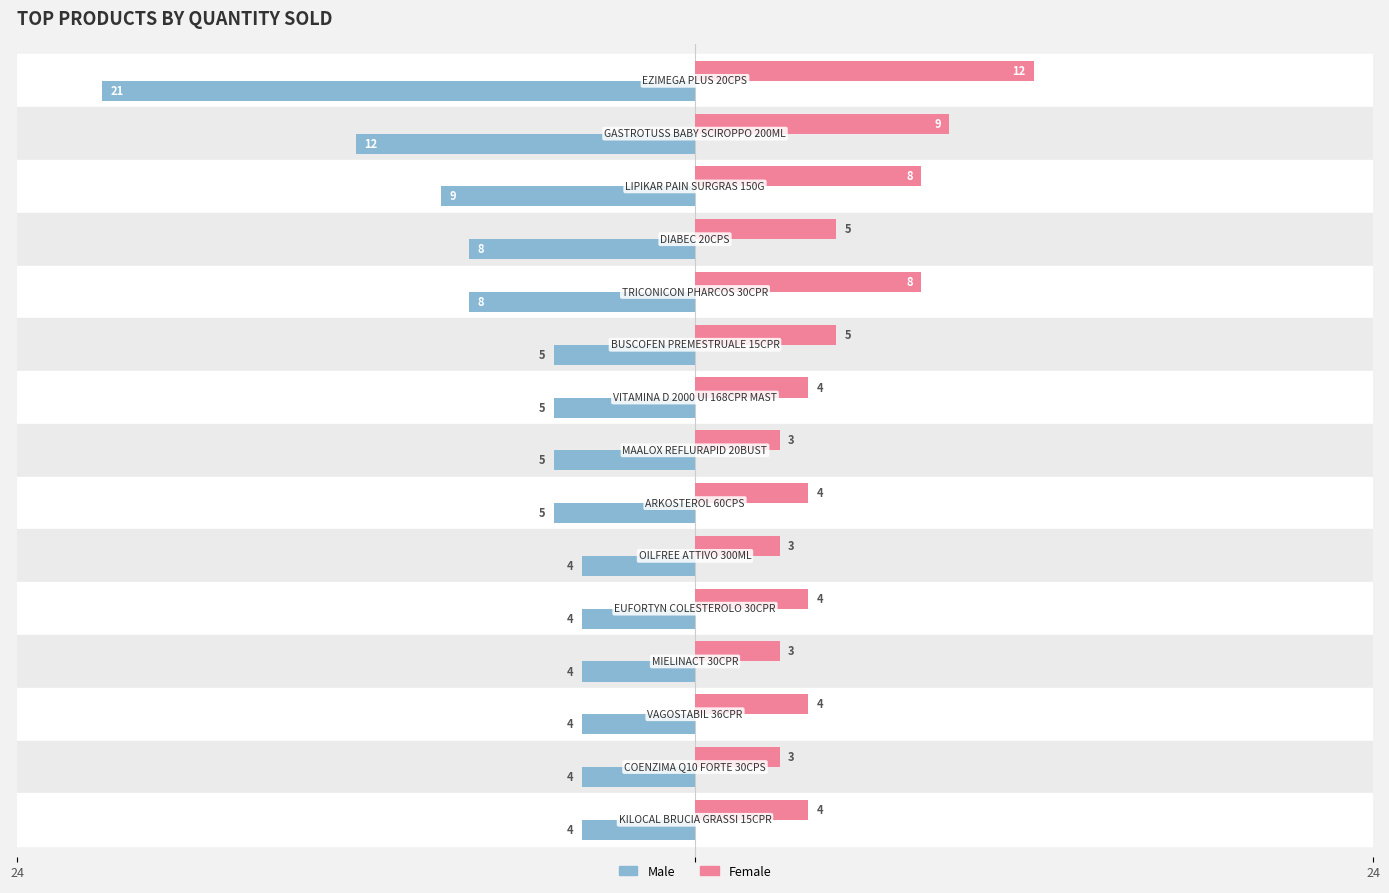

Which series has the largest total across all categories?

Female